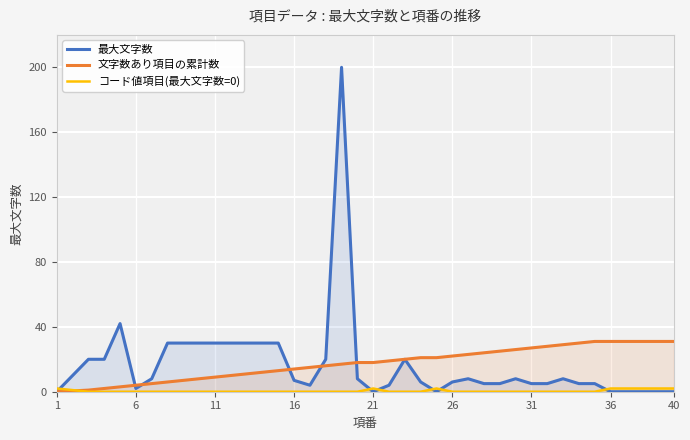

At which label does 文字数あり項目の累計数 reach its minimum?

1